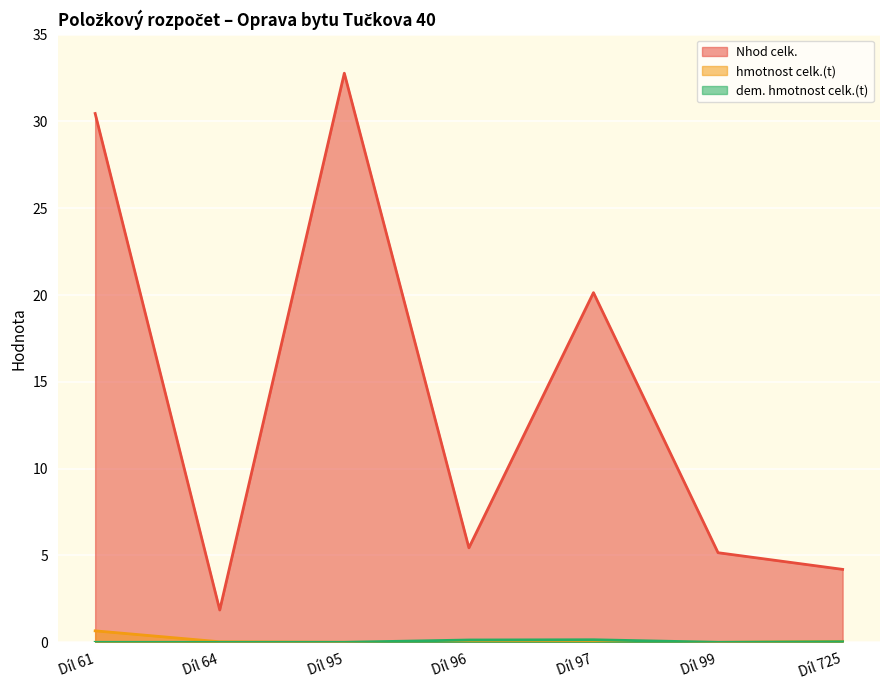

What value does the Nhod celk. series have at Díl 61?

30.5